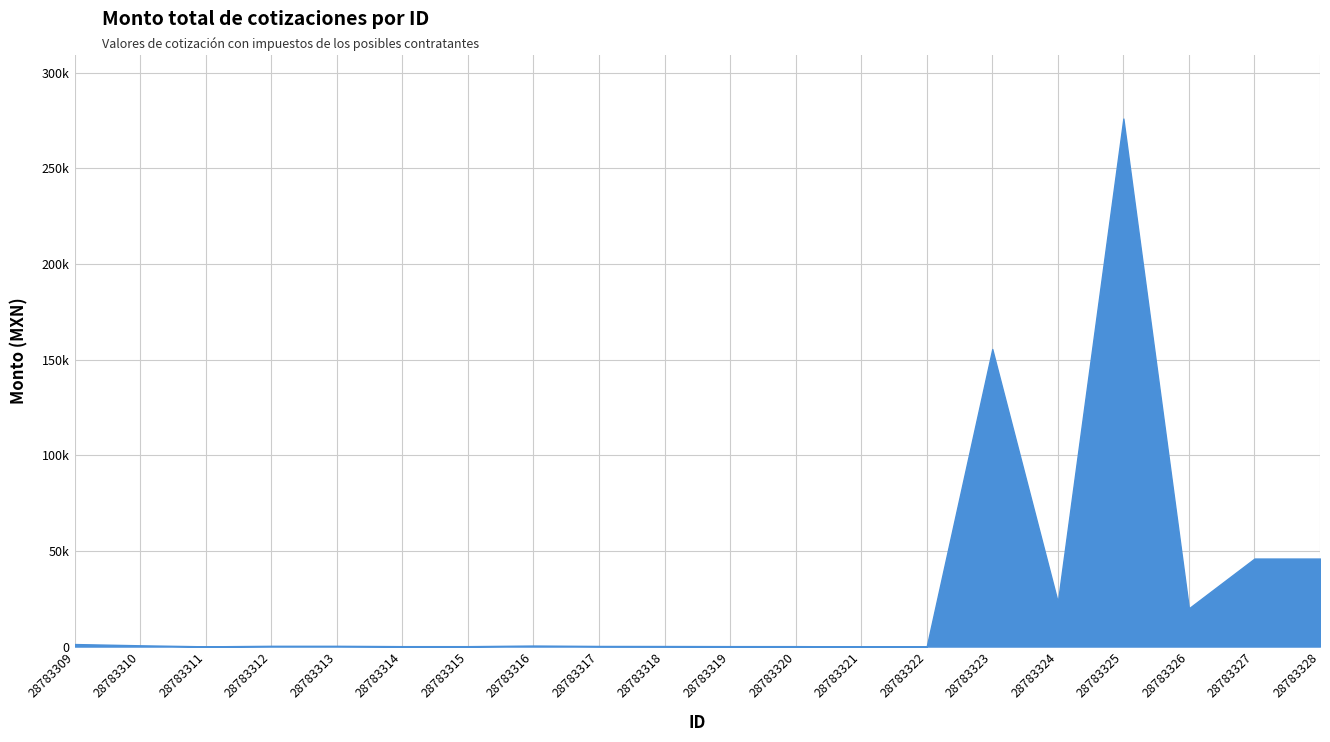

Does the chart have visible grid lines?

Yes